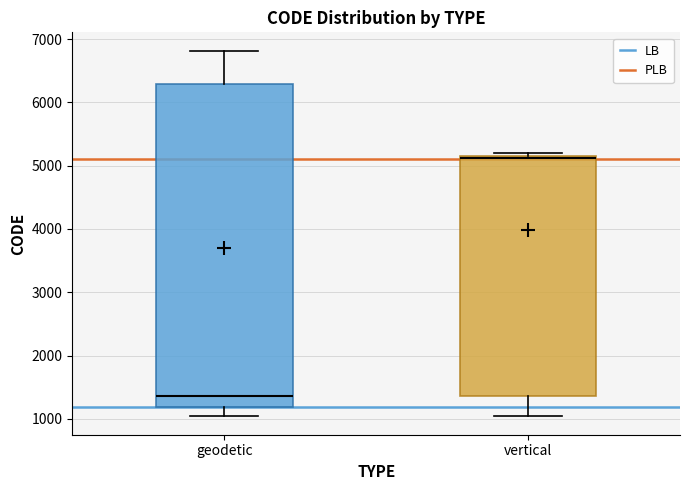

Which box's median line is the highest?

vertical